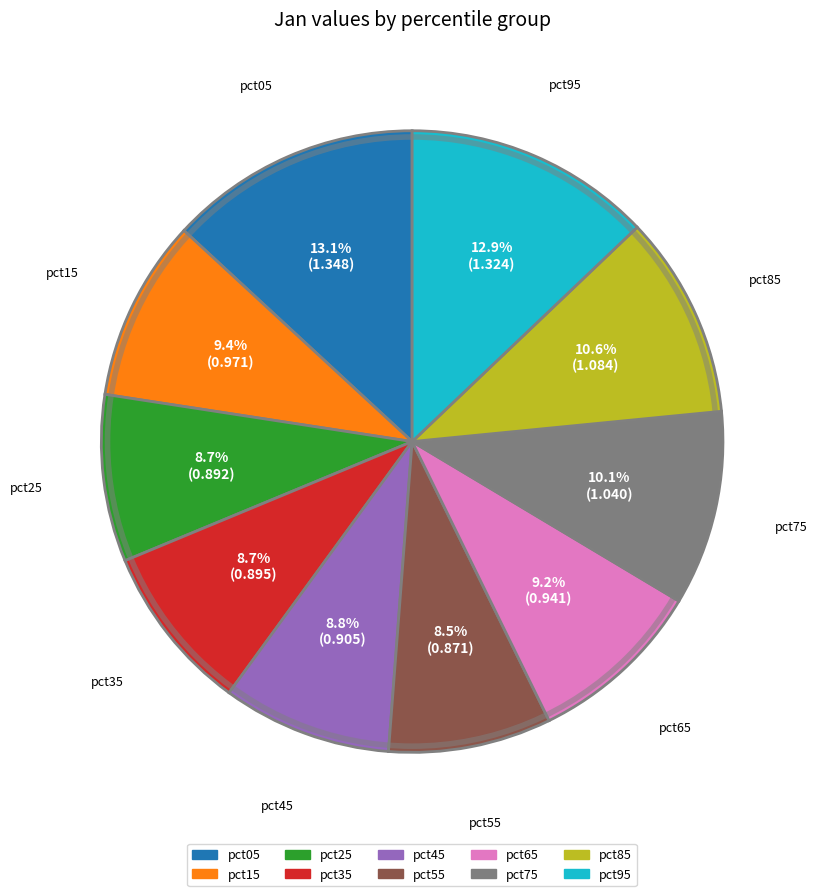

Between pct05 and pct85, which is larger?

pct05